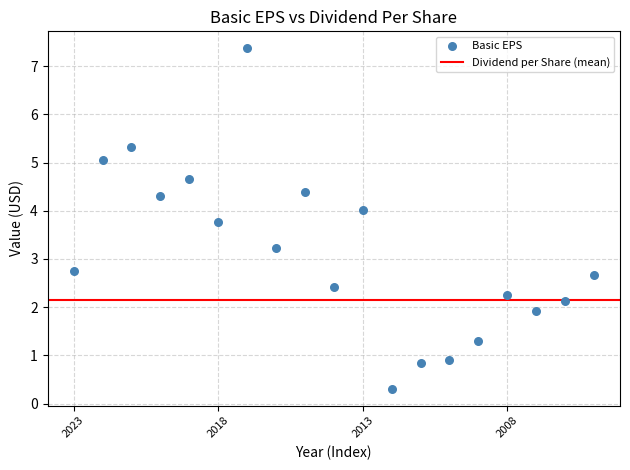

What is the range of Y values (max minus min)?

7.1